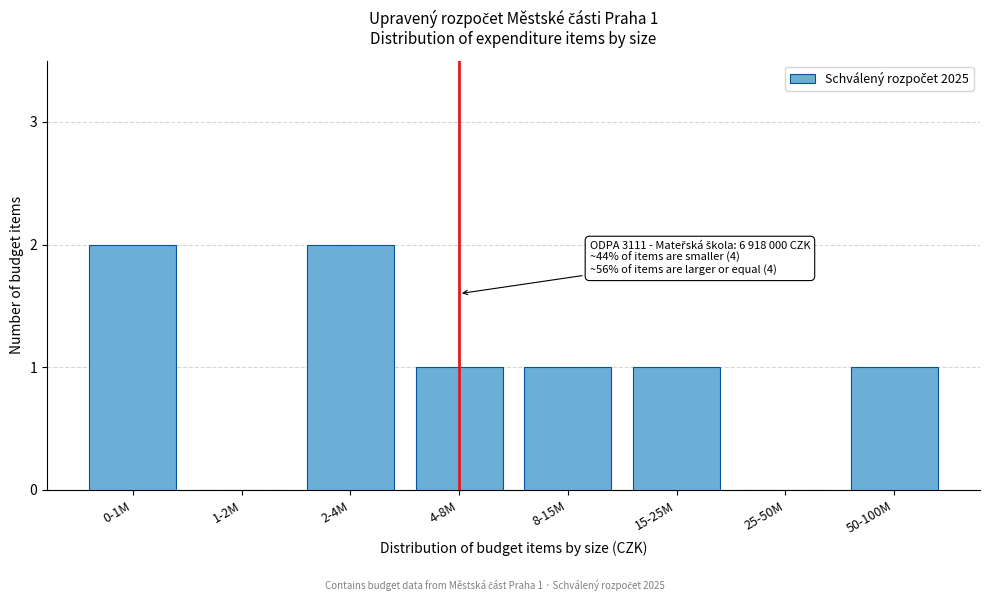

Reading right to left, extract all data points from this chart.

50-100M=1	25-50M=0	15-25M=1	8-15M=1	4-8M=1	2-4M=2	1-2M=0	0-1M=2